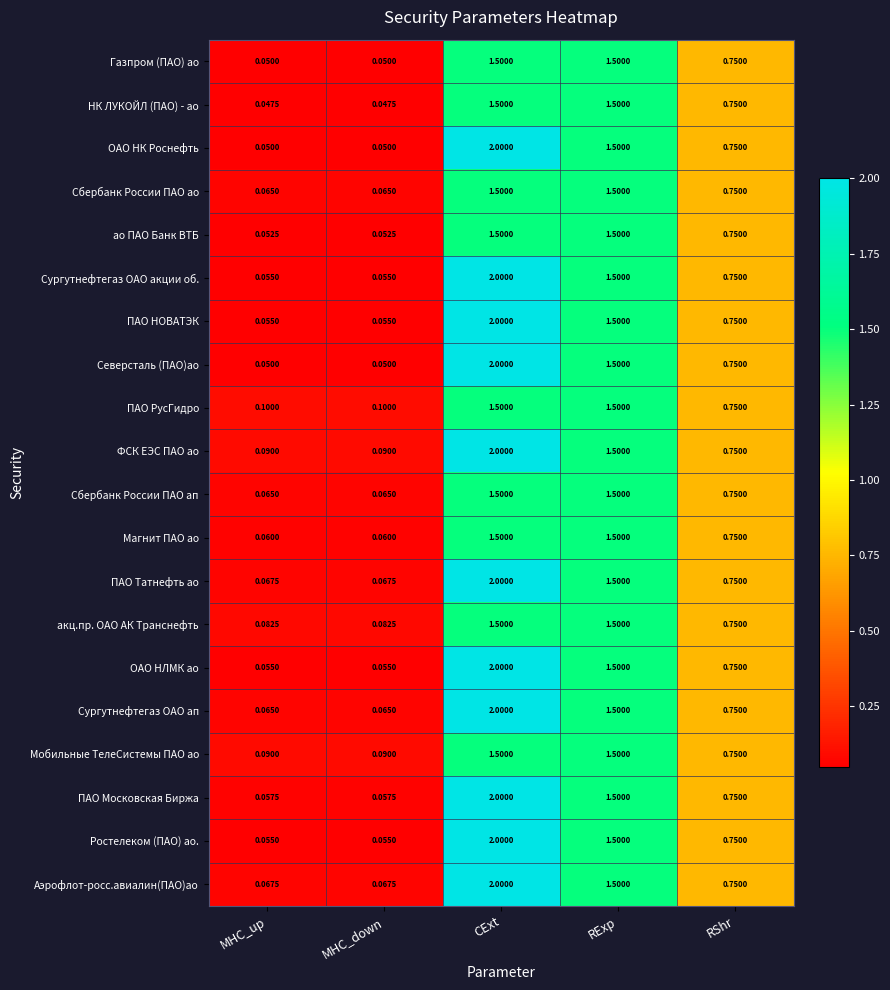

At how many categories does at least one series exceed 0?

5